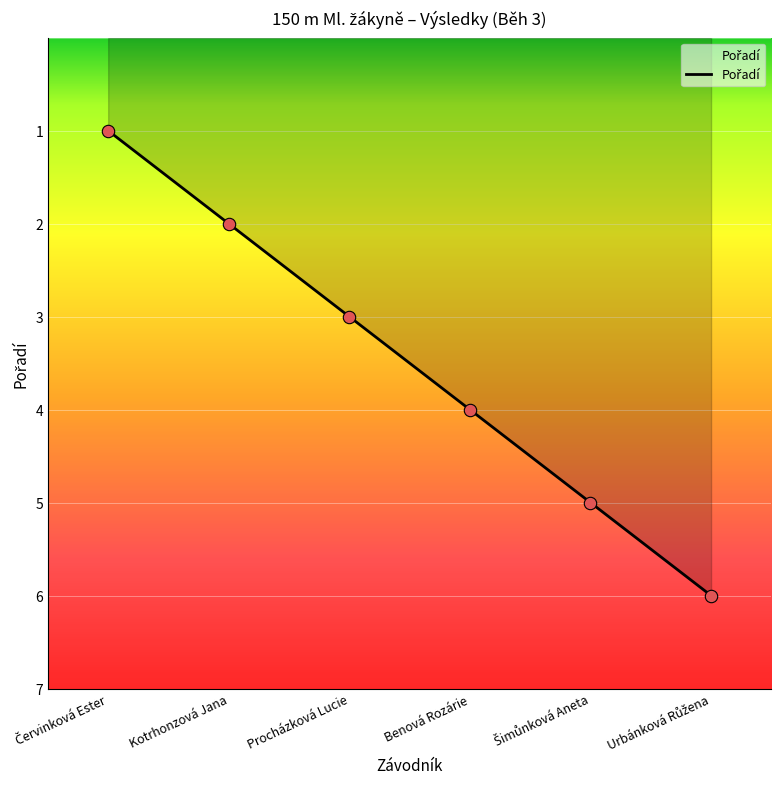

What is the ratio of the value at Benová Rozárie to the value at Kotrhonzová Jana?

2.0